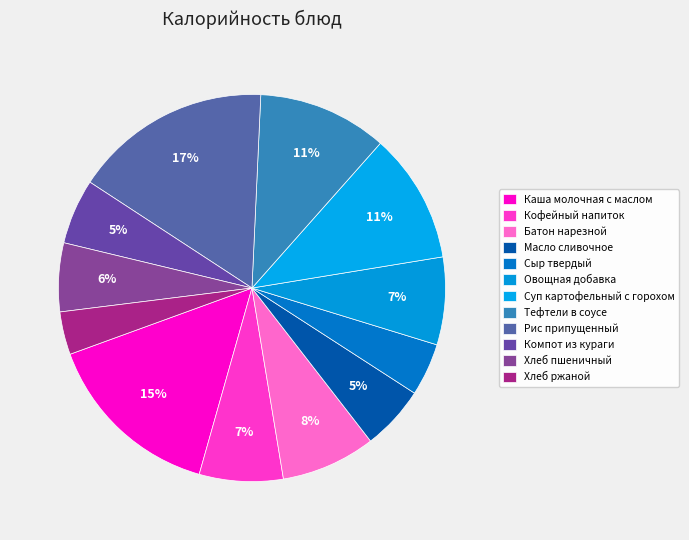

Count the number of slices in the pie.

12